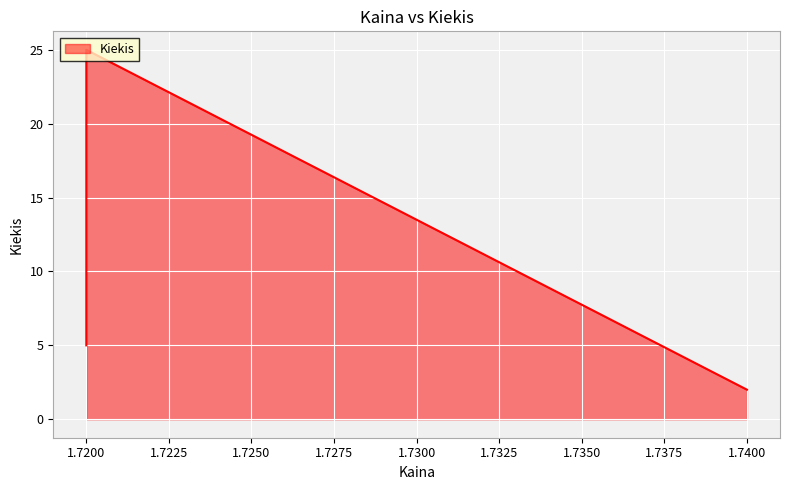

List the labels in order of value, largest first.

1.72, 1.72, 1.74